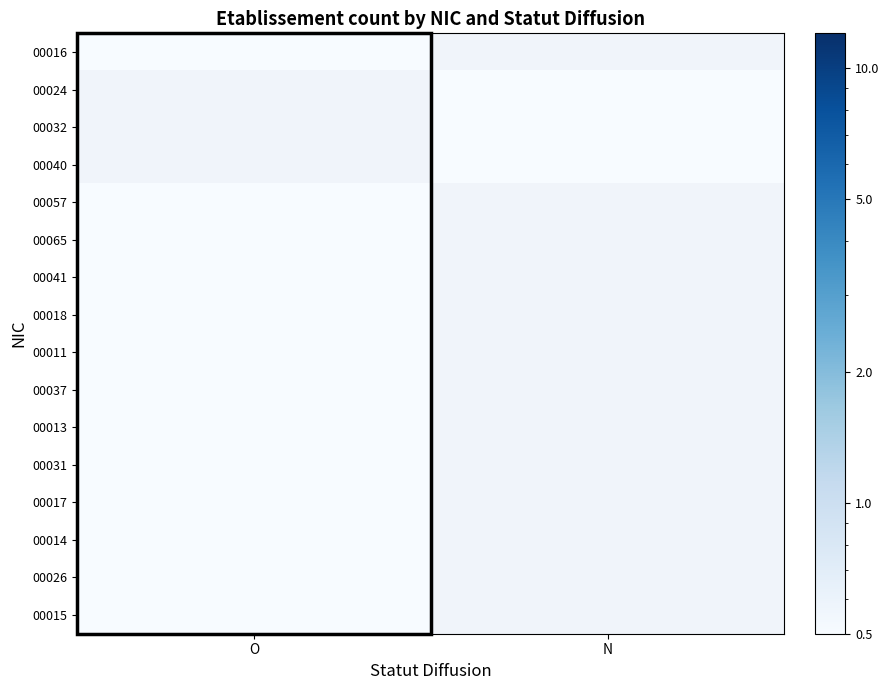

Reading left to right, list all the values displayed in this chart.

00016: O=0.0	N=0.0
00024: O=0.0	N=0.0
00032: O=0.0	N=0.0
00040: O=0.0	N=0.0
00057: O=0.0	N=0.0
00065: O=0.0	N=0.0
00041: O=0.0	N=0.0
00018: O=0.0	N=0.0
00011: O=0.0	N=0.0
00037: O=0.0	N=0.0
00013: O=0.0	N=0.0
00031: O=0.0	N=0.0
00017: O=0.0	N=0.0
00014: O=0.0	N=0.0
00026: O=0.0	N=0.0
00015: O=0.0	N=0.0